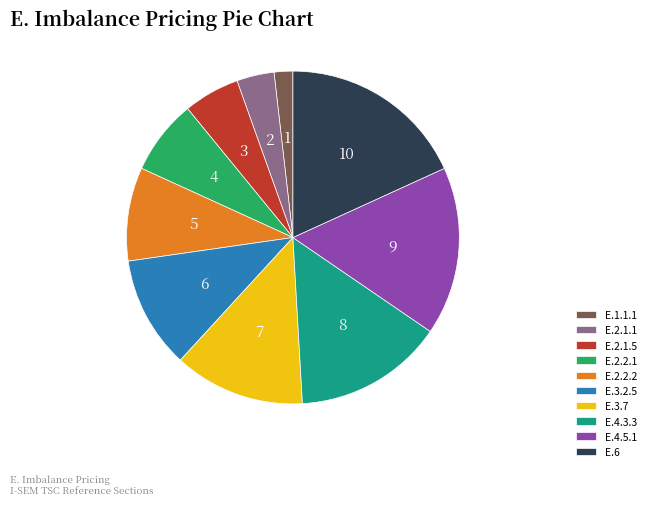

What is the largest slice in the pie chart?

E.6